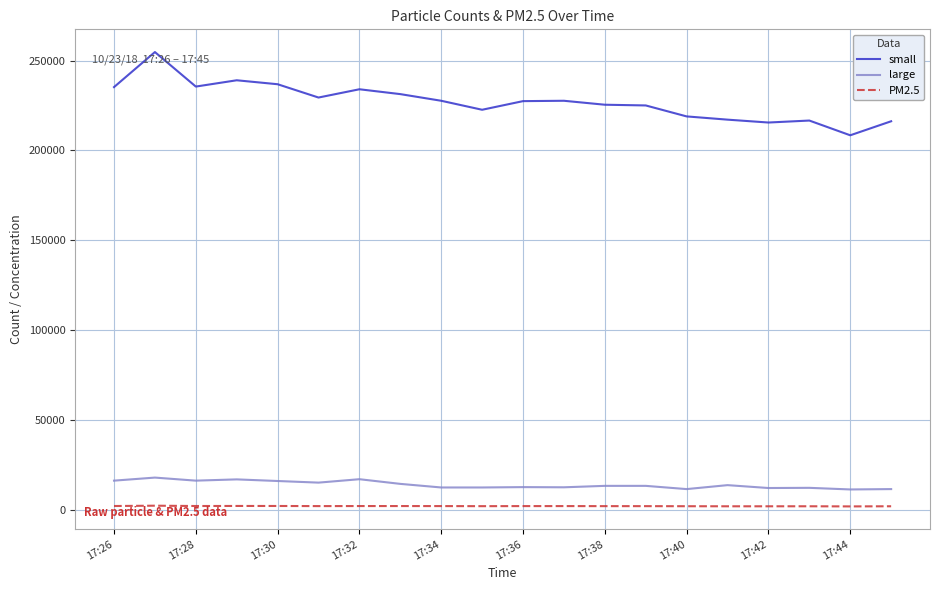

List the series in order of their peak value, lowest first.

PM2.5, large, small